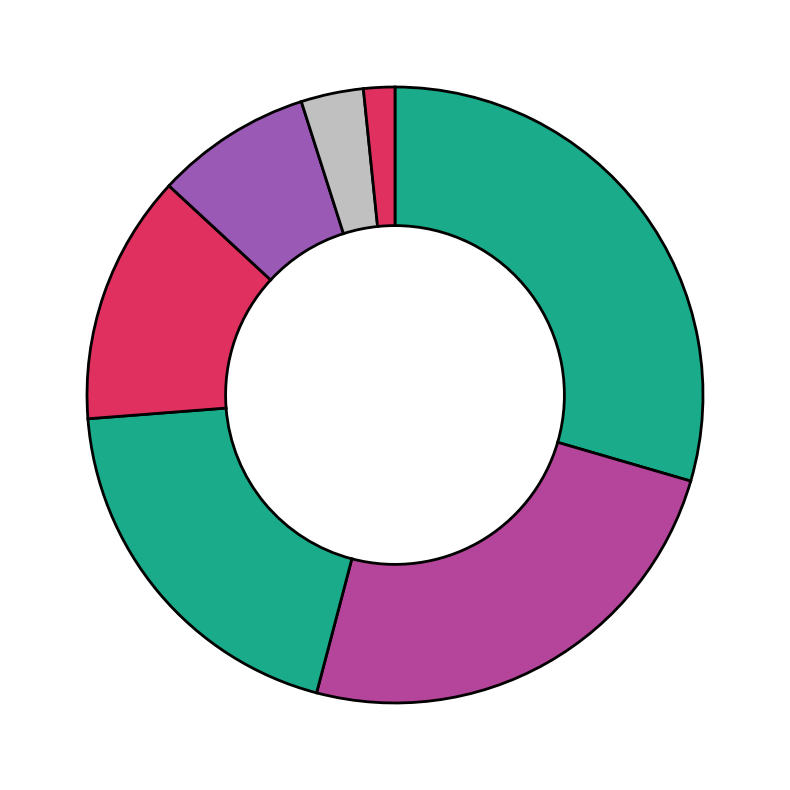

To the nearest percent, what is the average slice percentage?

14%